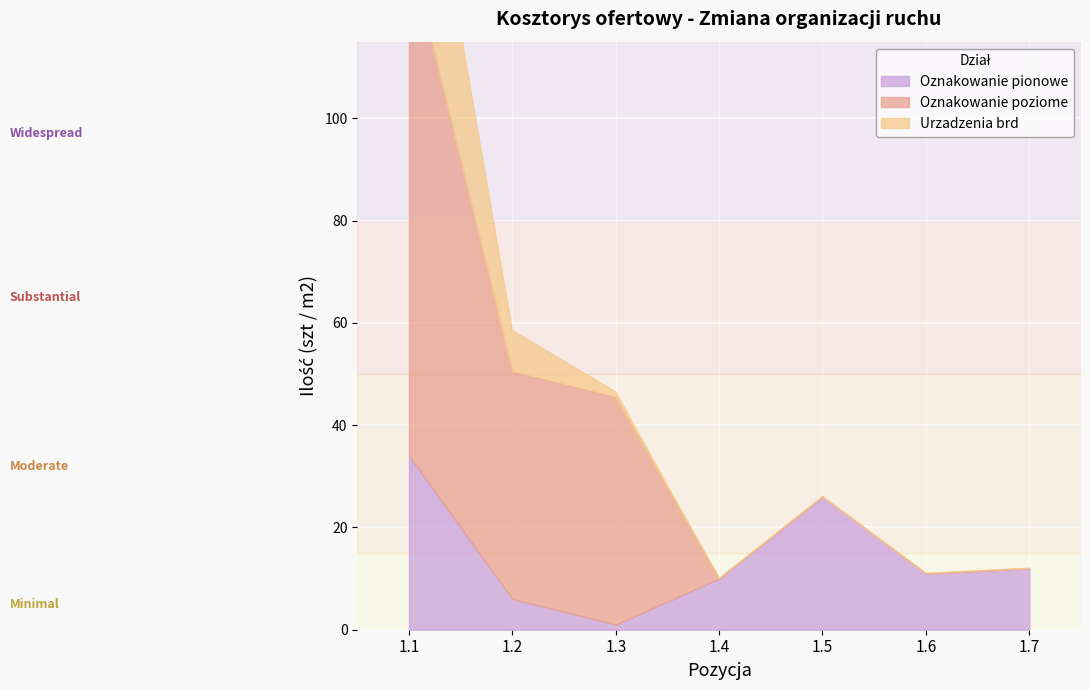

The value of Oznakowanie pionowe at 1.4 is 10.0. True or false?

True